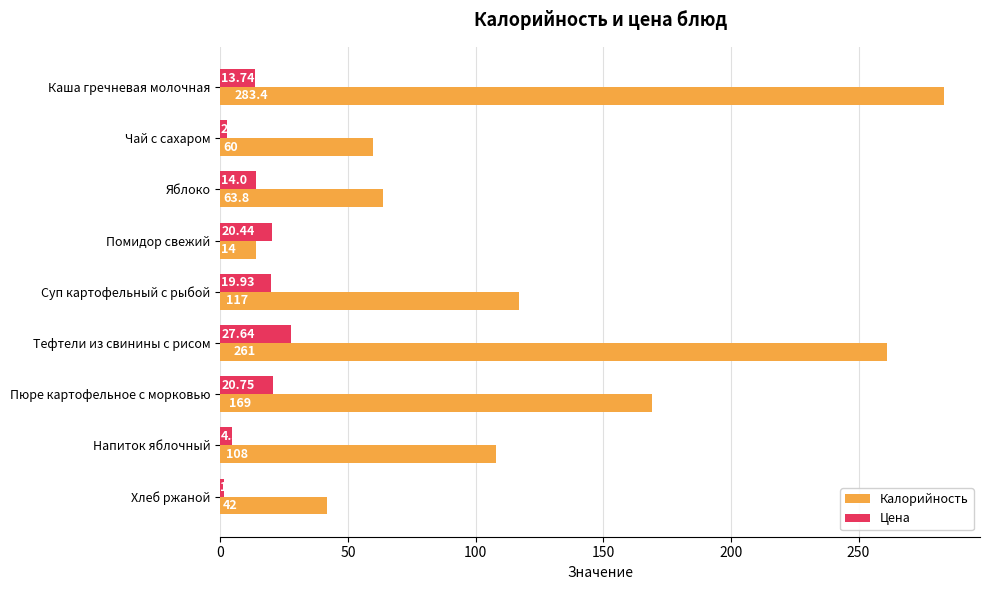

What is the difference between the second highest and second lowest values in the Калорийность series?

219.0